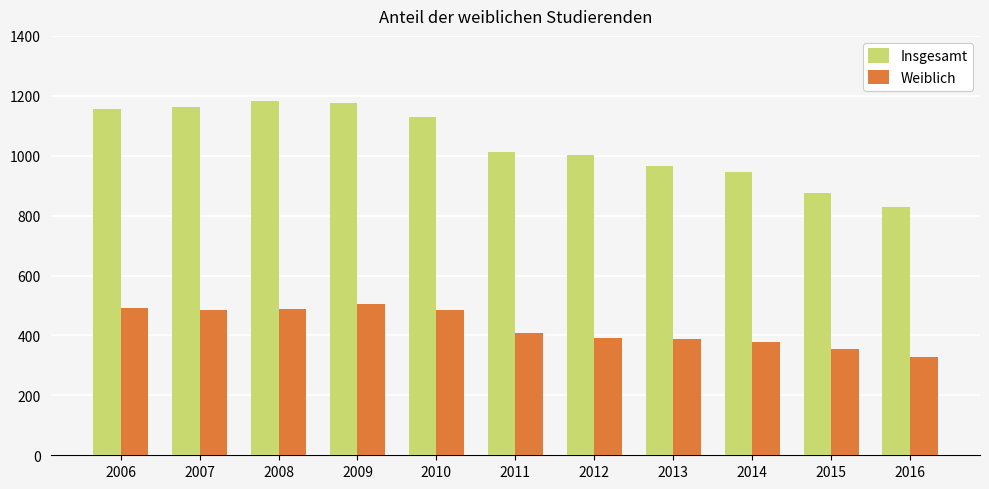

Which series has the widest spread of values?

Insgesamt